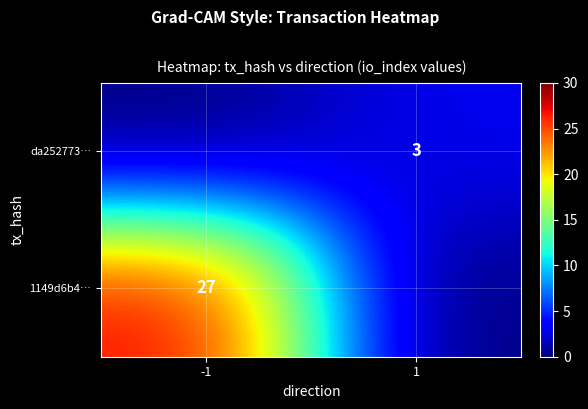

The value of 1149d6b4… at -1 is 27. True or false?

True